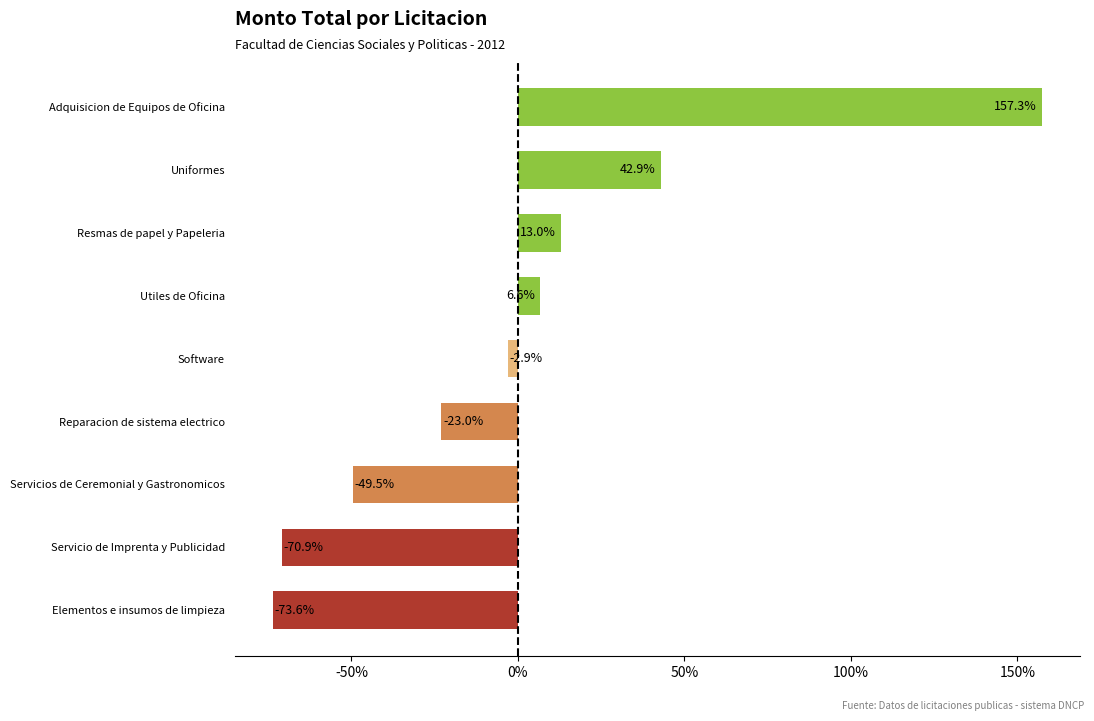

Rank the categories by value from lowest to highest.

Elementos e insumos de limpieza, Servicio de Imprenta y Publicidad, Servicios de Ceremonial y Gastronomicos, Reparacion de sistema electrico, Software, Utiles de Oficina, Resmas de papel y Papeleria, Uniformes, Adquisicion de Equipos de Oficina